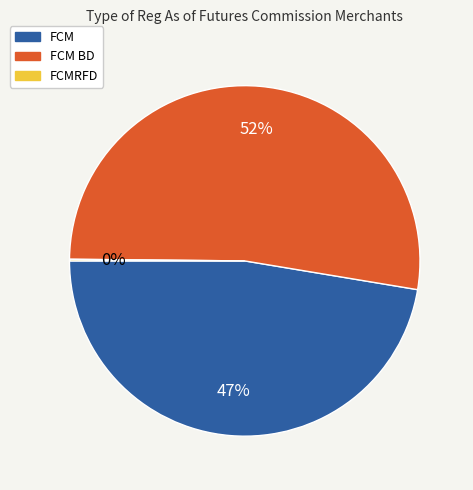

The FCM BD slice represents 45% of the pie. True or false?

False